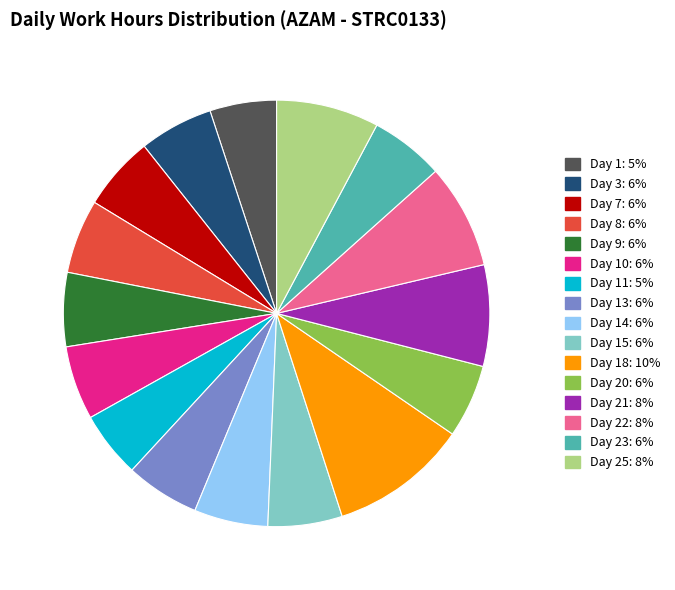

Which slice is the largest?

Day 18: 10%